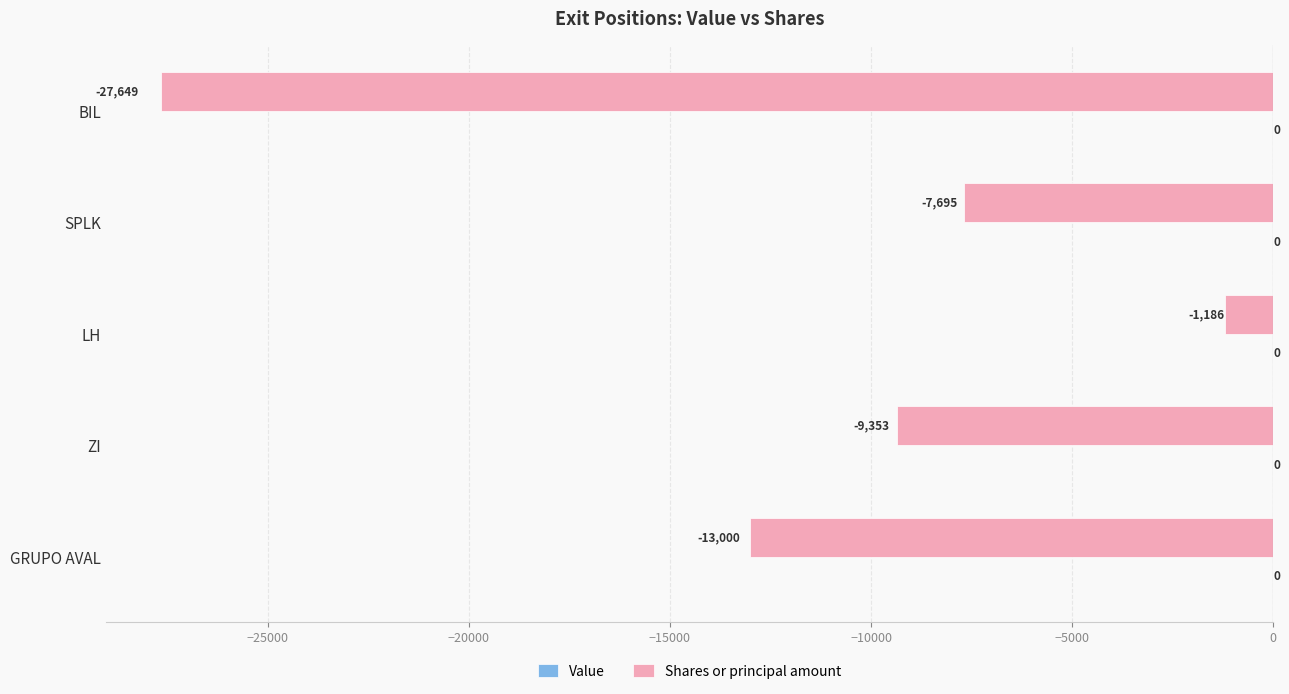

Rank the categories by value from highest to lowest.

LH, SPLK, ZI, GRUPO AVAL, BIL